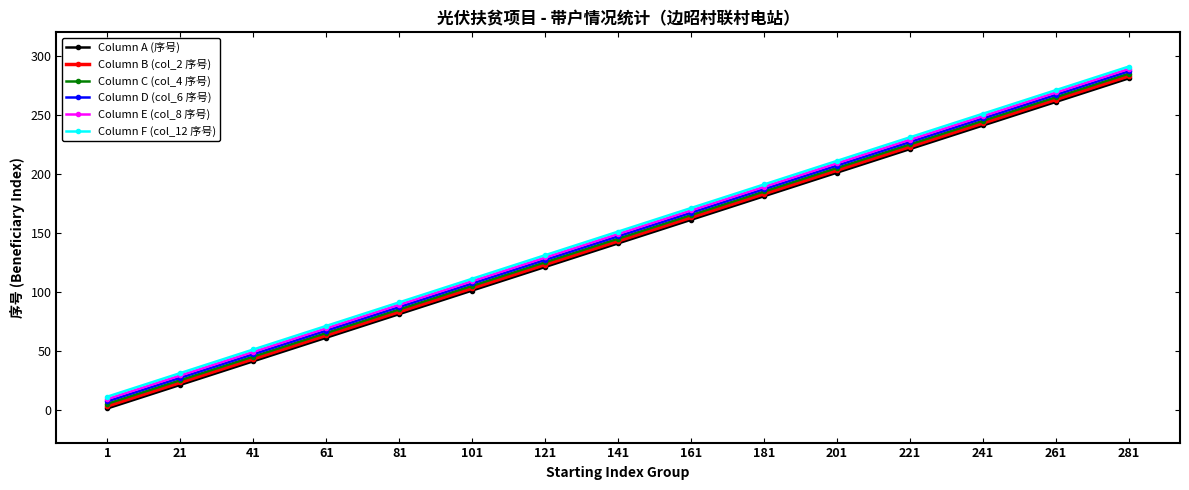

At which label is Column A (序号) closest to 141?

141